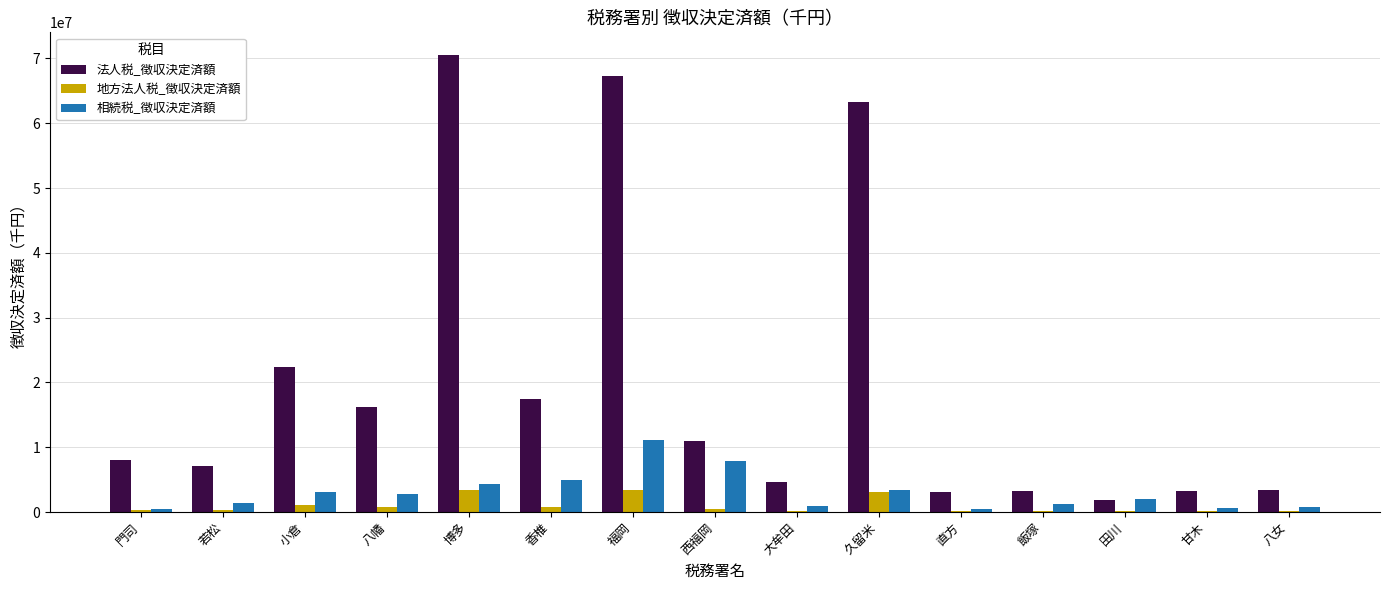

What are all the series names shown in the legend?

法人税_徴収決定済額, 地方法人税_徴収決定済額, 相続税_徴収決定済額